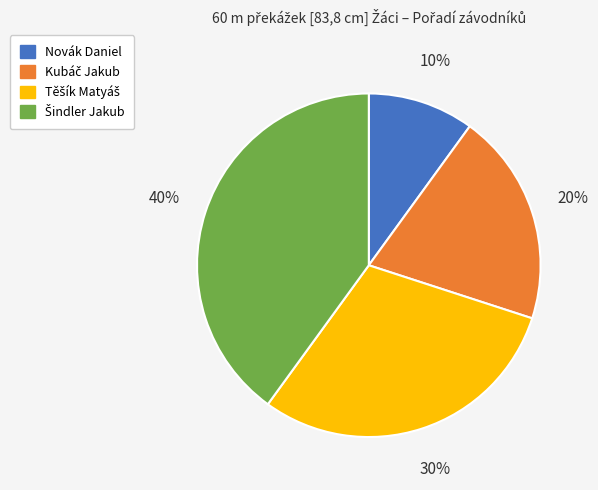

To the nearest percent, what is the difference between the largest and smallest slice percentages?

30%